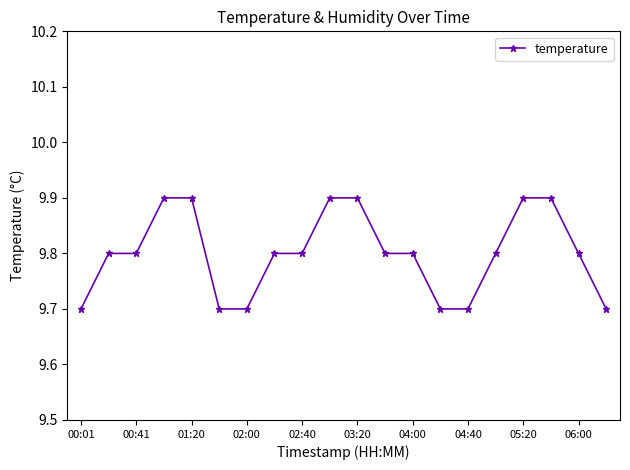

What is the value of the 1st point from the left?

9.7